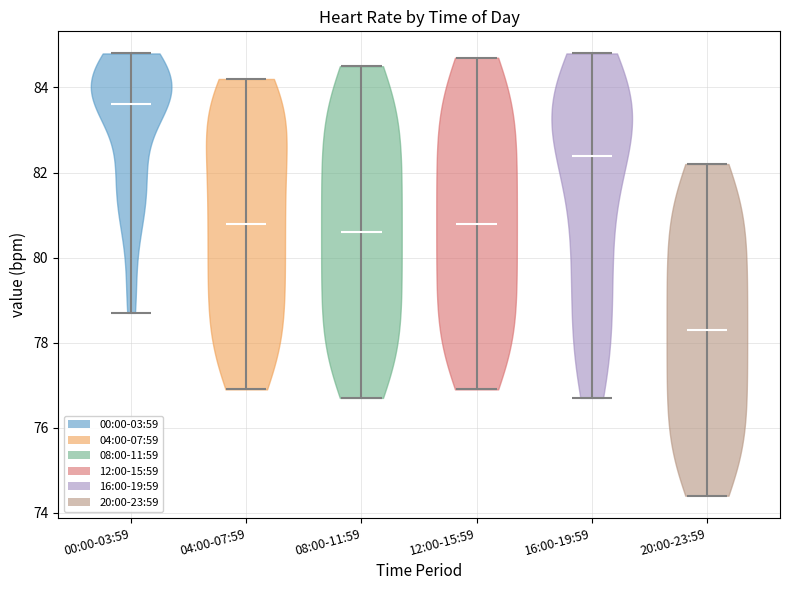

What is the highest point the violin for 20:00-23:59 reaches on the y-axis? The values are not printed on the chart, so give them approximately, as read against the axis.

82.2